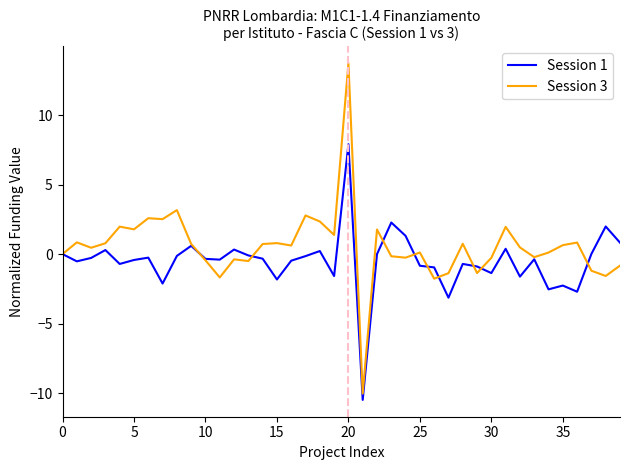

What is the smallest value displayed?

-10.5